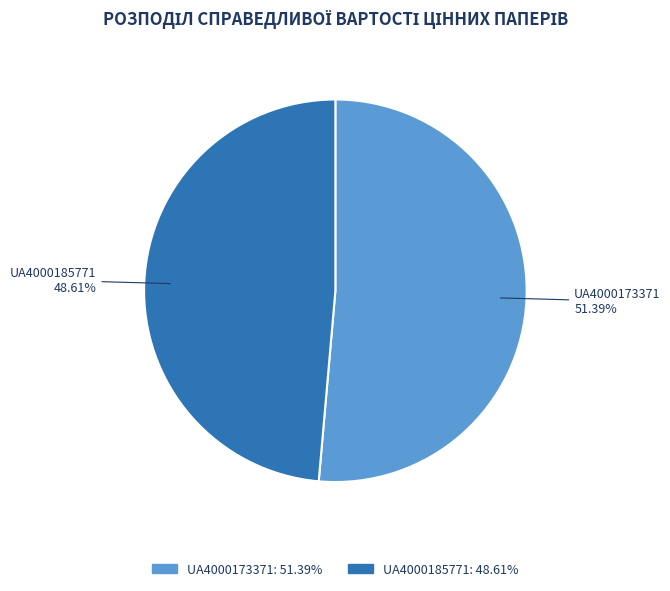

Which category has the biggest portion of the pie?

UA4000173371